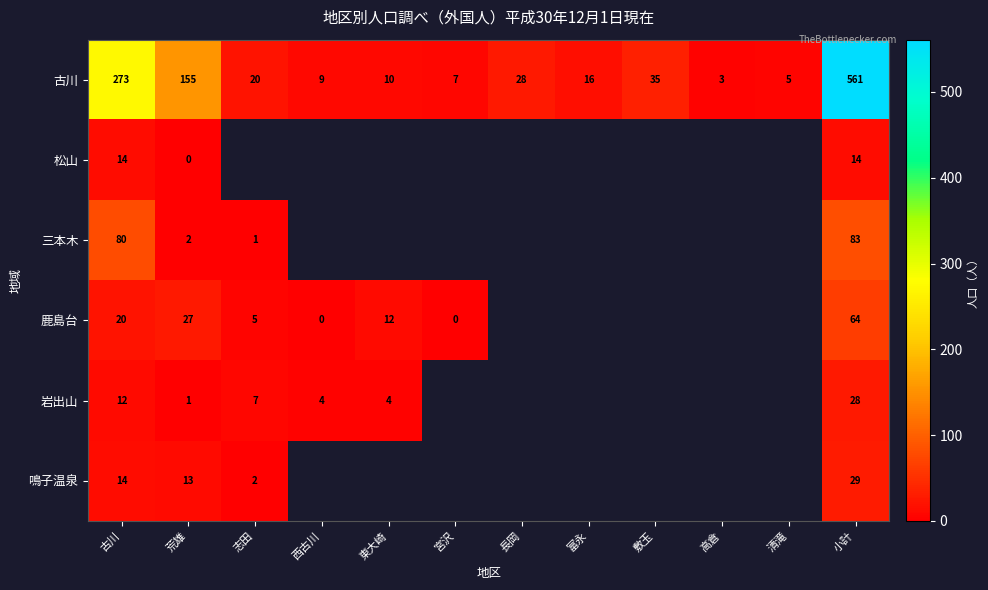

The value of 岩出山 at 東大崎 is 5.2. True or false?

False